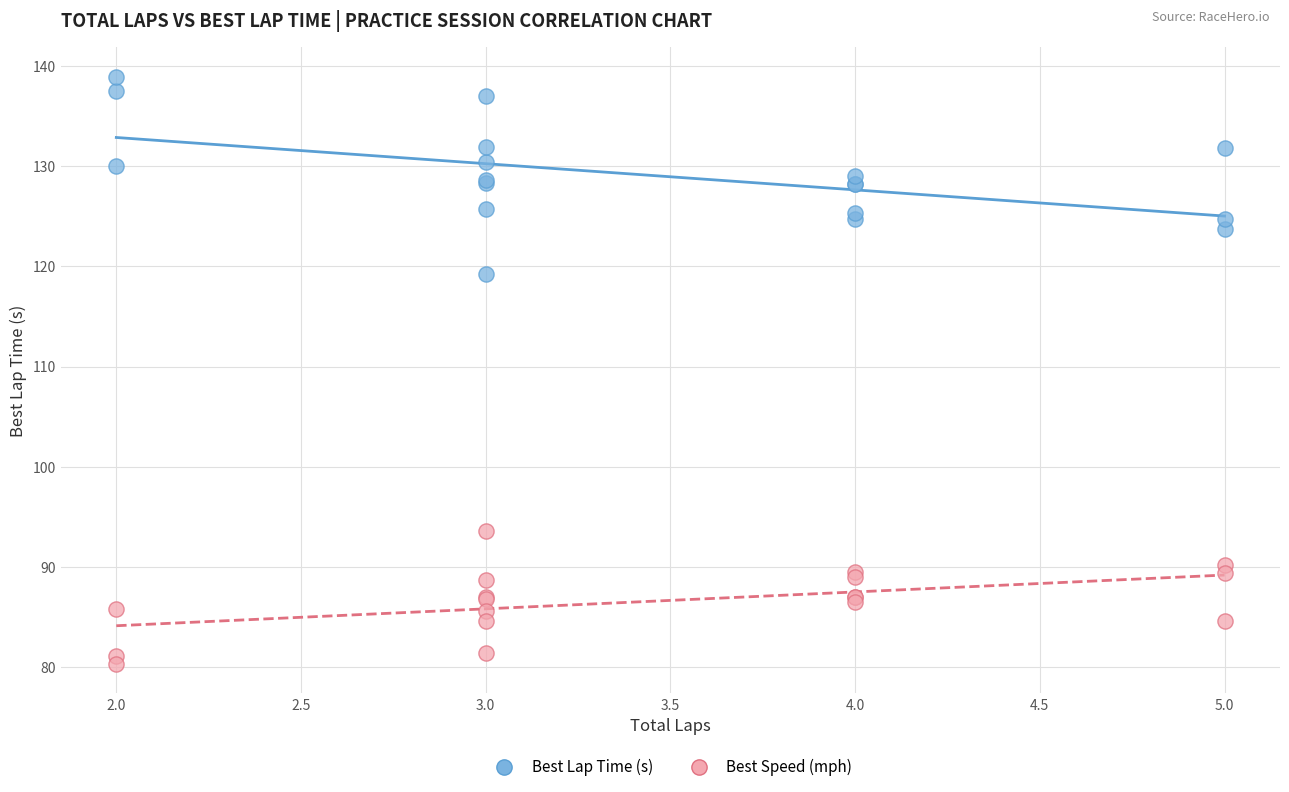

Which series has the largest Y range (max minus min)?

Best Lap Time (s)